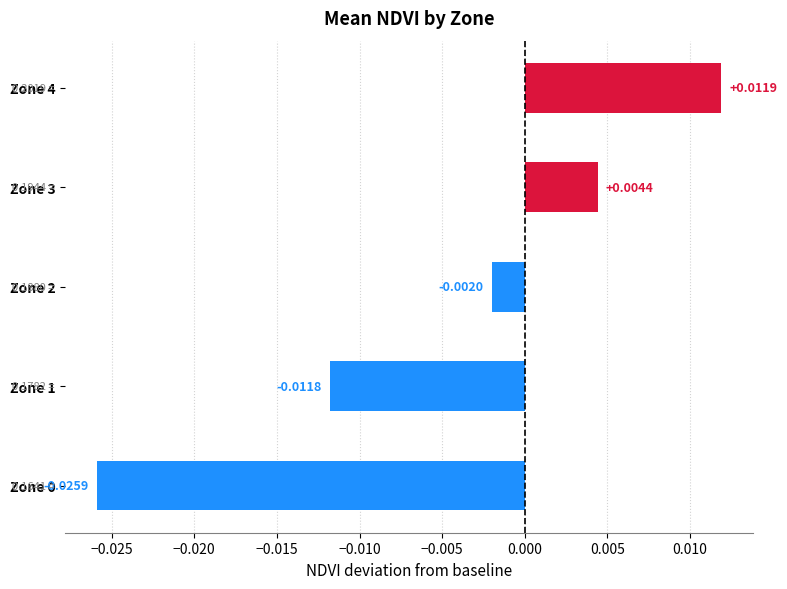

Which has a higher value, Zone 0 or Zone 2?

Zone 2